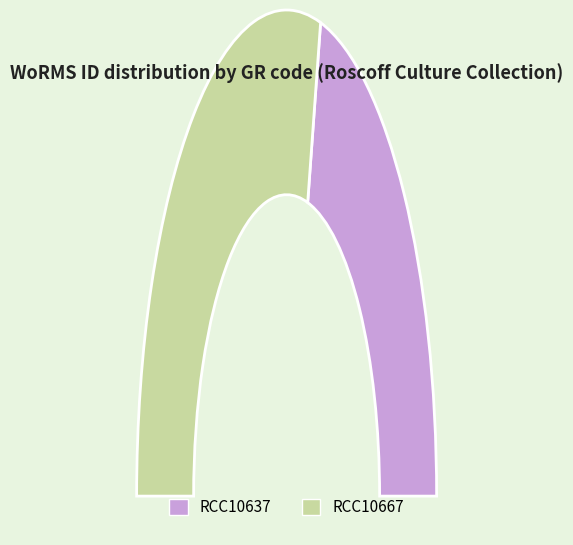

What percentage is NOT represented by RCC10667?

42.7%